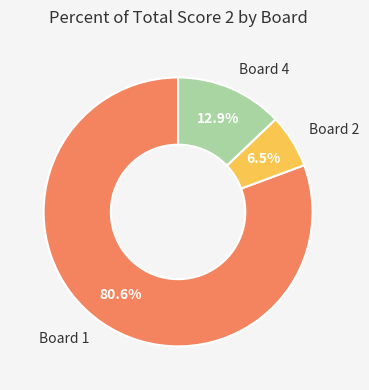

To the nearest percent, what is the difference between the Board 3 and Board 4 slice percentages?

13%